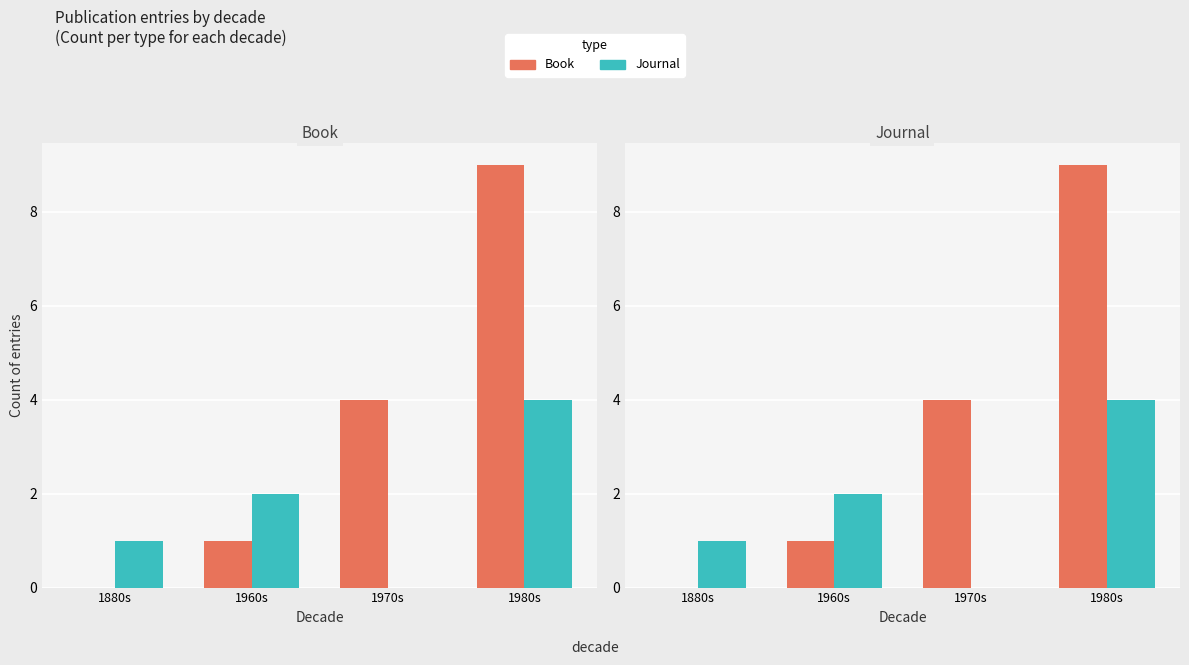

Are the bars grouped side by side (vs. stacked)?

Yes